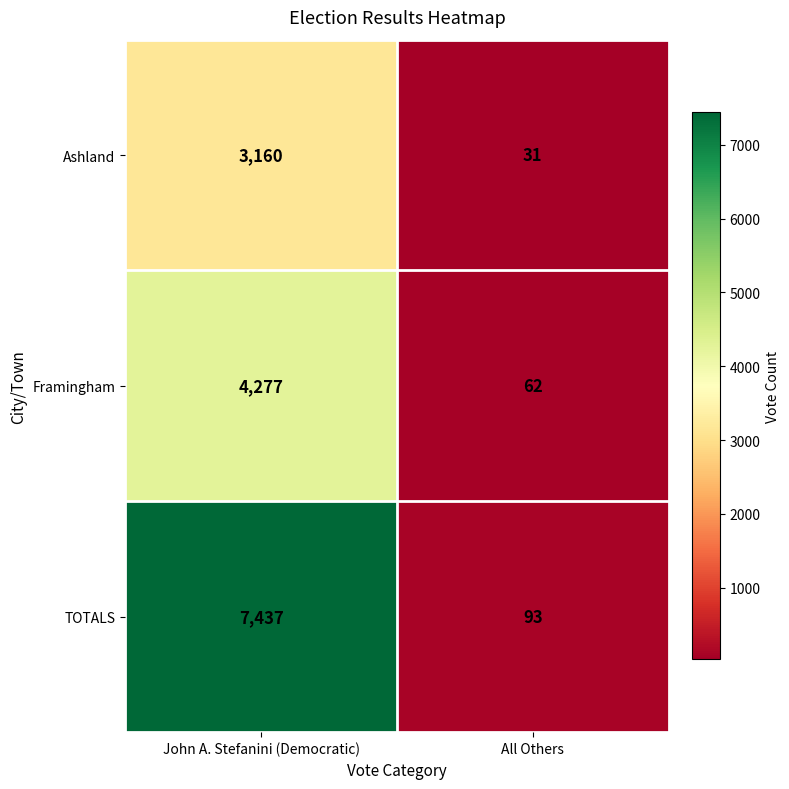

Is it true that TOTALS equals 93 at All Others?

True